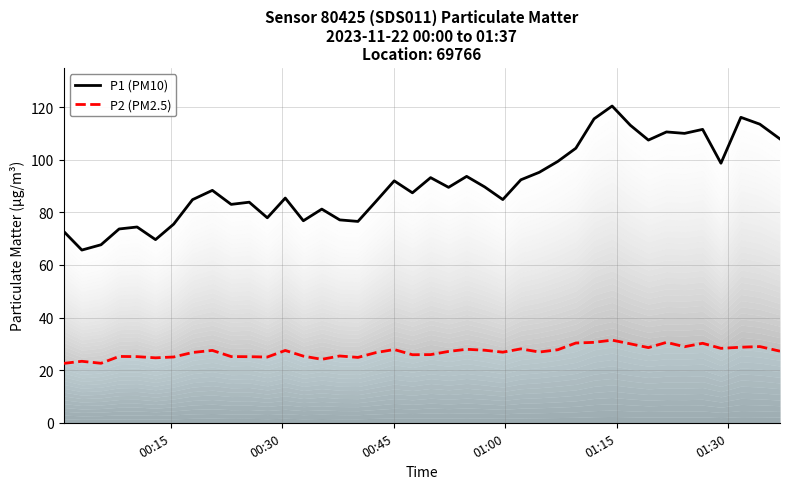

True or false: P2 (PM2.5) has more than 1 interior local peaks.

True